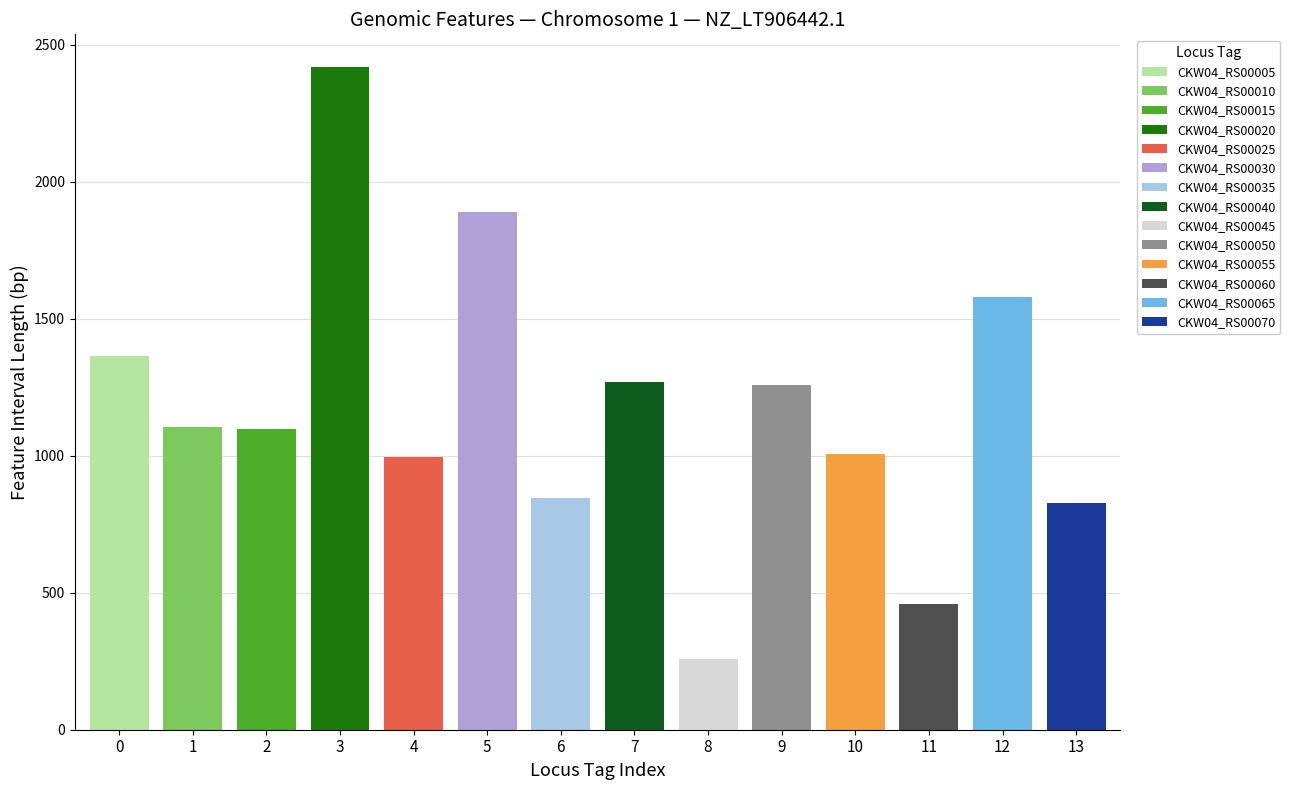

At which label does CDS first exceed 1104?

CKW04_RS00005